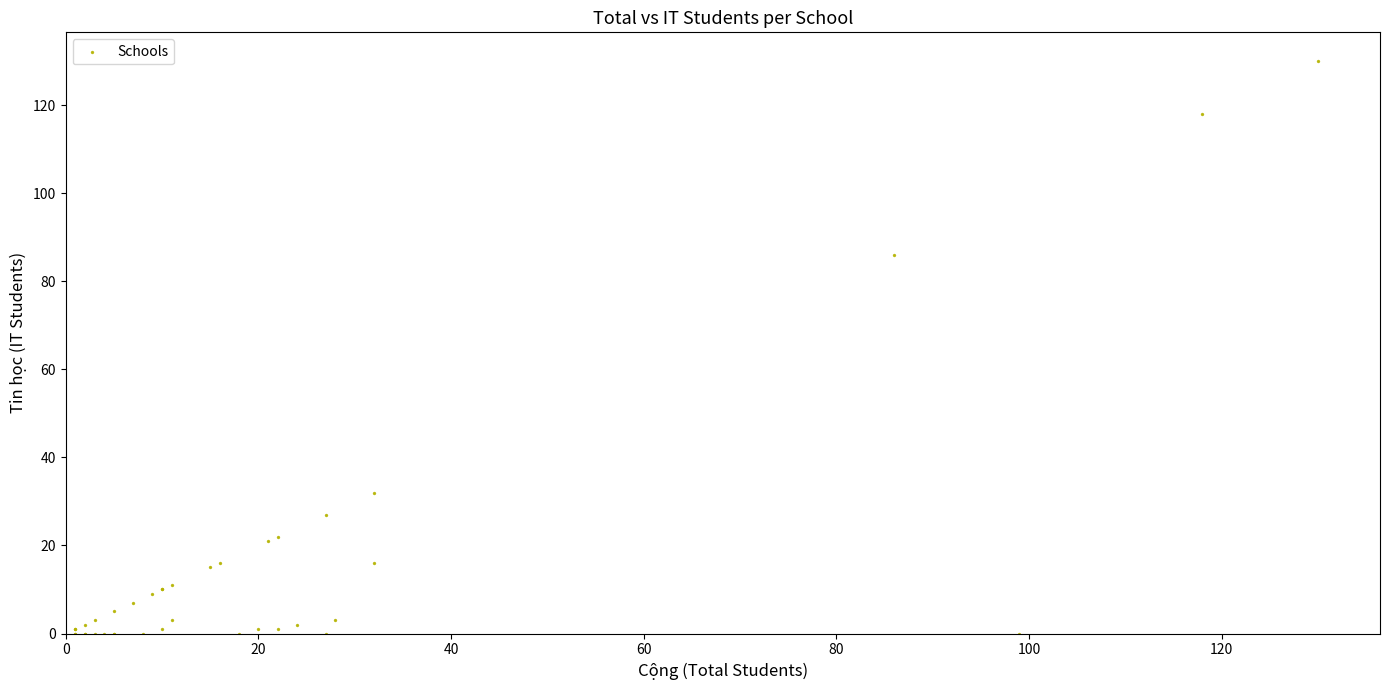

What Y value in the scatter plot is closest to 65?

86